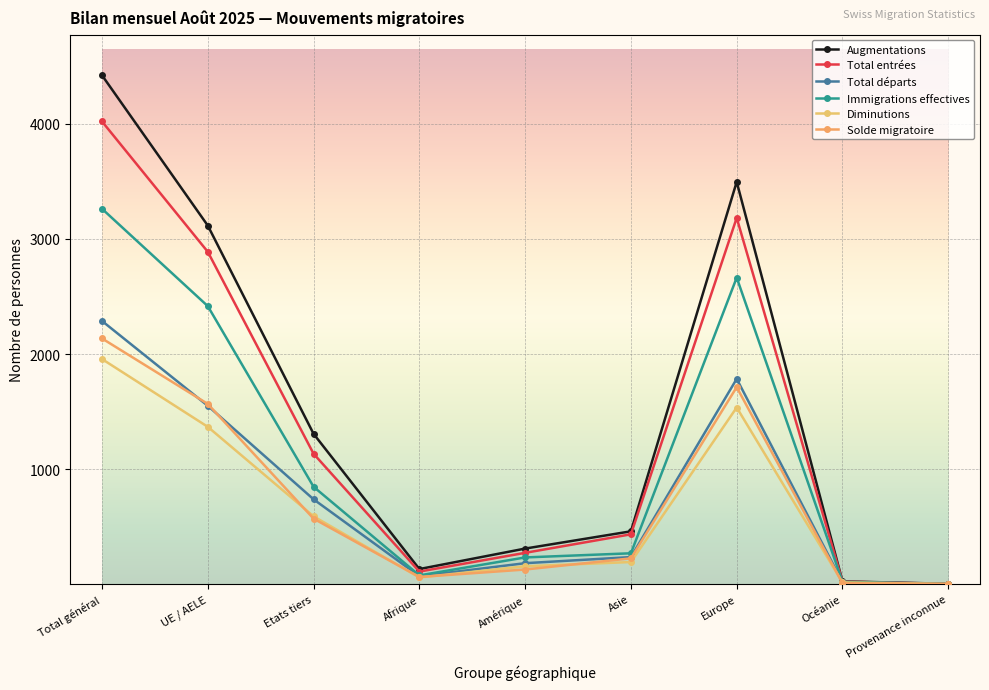

What is the value of the Solde migratoire point at the 3rd from the left?

569